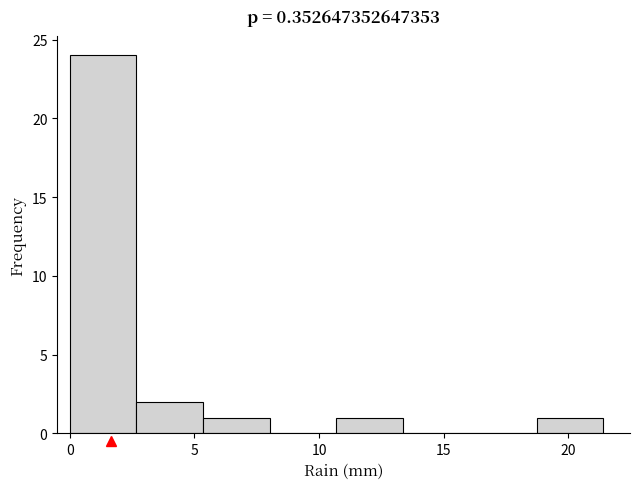

Reading left to right, transcribe this chart: for each bar, give the range it covers on the x-axis and its height. Neither the bar edges nor the heights are printed on the chart, so give them approximately, as read against the axes.

0.0 to 2.5: 24
2.5 to 5.5: 2
5.5 to 8.0: 1
8.0 to 10.5: 0
10.5 to 13.5: 1
13.5 to 16.0: 0
16.0 to 18.5: 0
18.5 to 21.5: 1